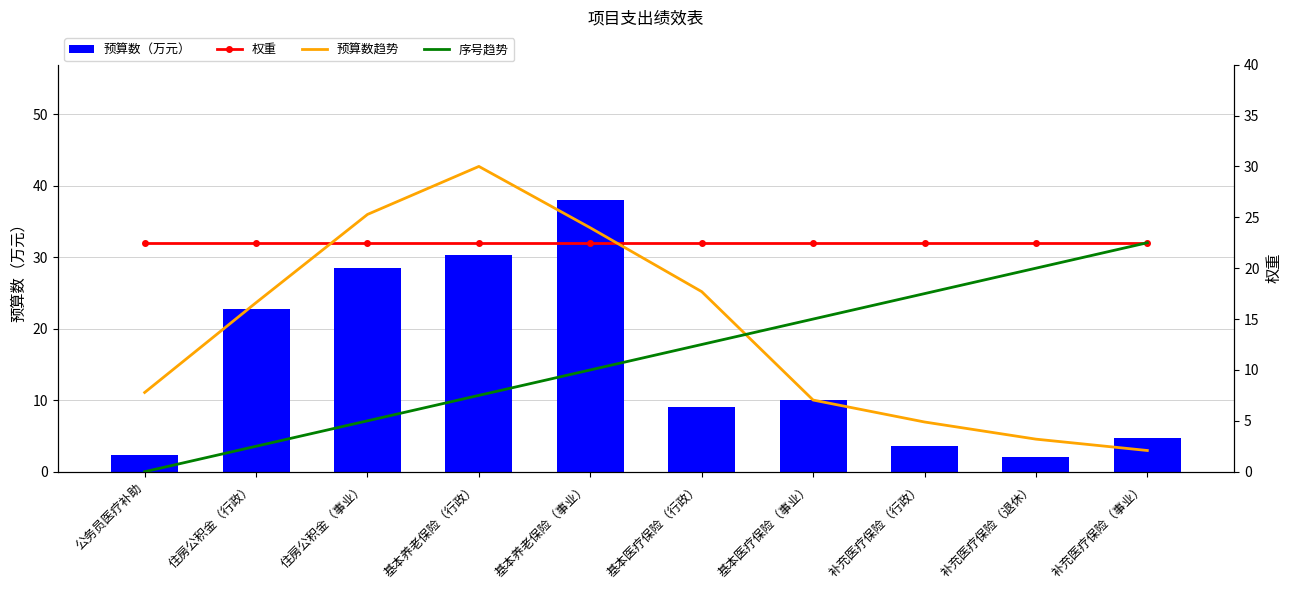

What is the approximate value of 预算数（万元） at 补充医疗保险（行政）?

3.6